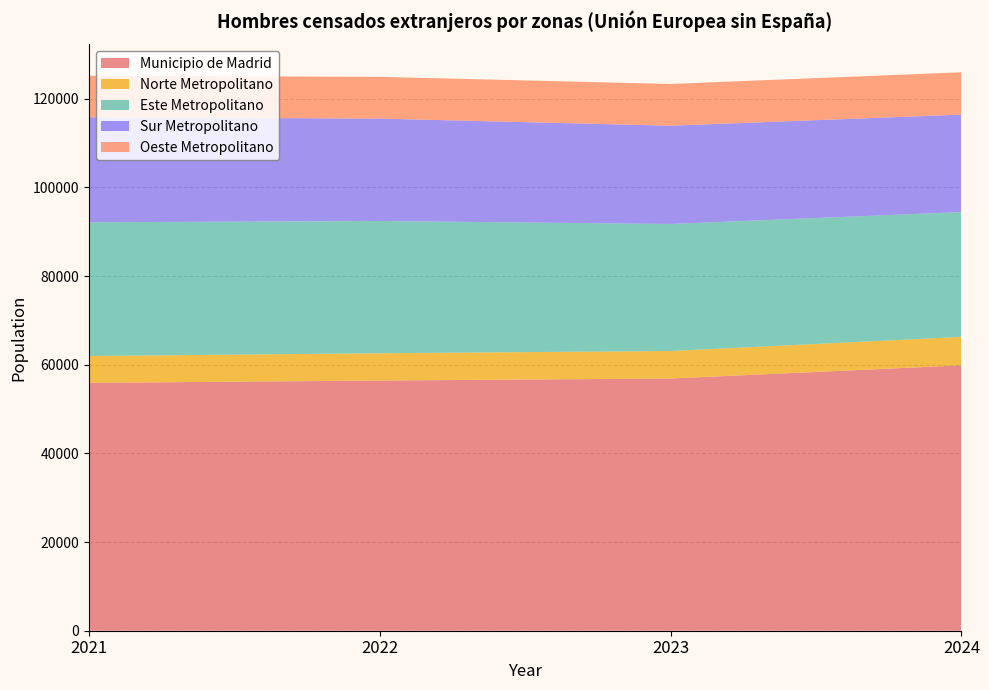

Reading left to right, transcribe all the data shown in this chart.

Municipio de Madrid: 2021=55902	2022=56428	2023=56881	2024=59855
Norte Metropolitano: 2021=6061	2022=6153	2023=6209	2024=6411
Este Metropolitano: 2021=30163	2022=29829	2023=28655	2024=28157
Sur Metropolitano: 2021=23683	2022=23096	2023=22156	2024=21982
Oeste Metropolitano: 2021=9365	2022=9413	2023=9412	2024=9548